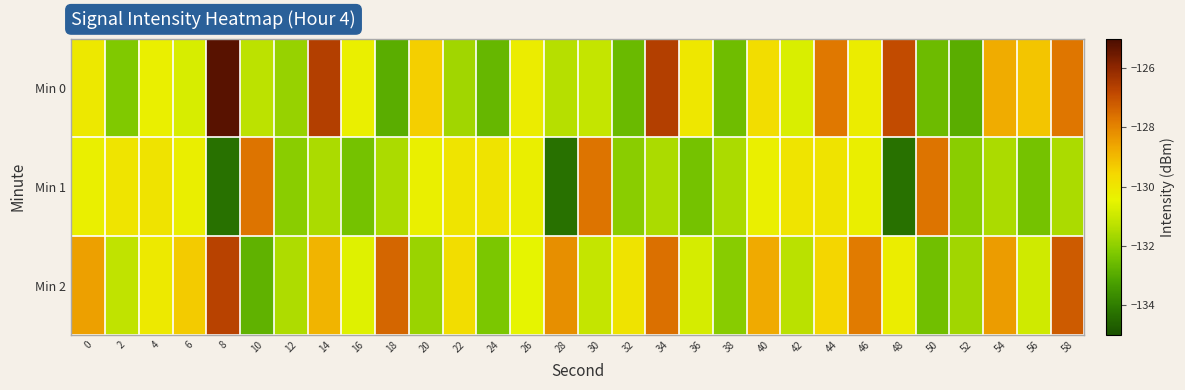

Reading left to right, what are all the values shown in this chart?

Min 0: 0=-130.0	2=-132.2	4=-130.3	6=-130.8	8=-125.2	10=-131.3	12=-131.8	14=-126.6	16=-130.3	18=-132.9	20=-129.4	22=-131.7	24=-132.7	26=-130.2	28=-131.4	30=-131.1	32=-132.6	34=-126.6	36=-130.0	38=-132.5	40=-129.7	42=-130.7	44=-127.8	46=-130.2	48=-126.9	50=-132.5	52=-132.9	54=-128.7	56=-129.2	58=-127.7
Min 1: 0=-130.3	2=-129.9	4=-129.9	6=-130.3	8=-134.3	10=-127.7	12=-132.1	14=-131.6	16=-132.4	18=-131.5	20=-130.3	22=-129.9	24=-129.9	26=-130.3	28=-134.3	30=-127.7	32=-132.1	34=-131.6	36=-132.4	38=-131.5	40=-130.3	42=-129.9	44=-129.9	46=-130.3	48=-134.3	50=-127.7	52=-132.1	54=-131.6	56=-132.4	58=-131.5
Min 2: 0=-128.5	2=-131.2	4=-130.1	6=-129.3	8=-126.7	10=-132.8	12=-131.5	14=-128.9	16=-130.6	18=-127.4	20=-131.8	22=-129.7	24=-132.3	26=-130.5	28=-128.2	30=-131.1	32=-129.9	34=-127.6	36=-130.8	38=-132.1	40=-128.7	42=-131.3	44=-129.5	46=-127.8	48=-130.2	50=-132.5	52=-131.7	54=-128.4	56=-130.9	58=-127.2